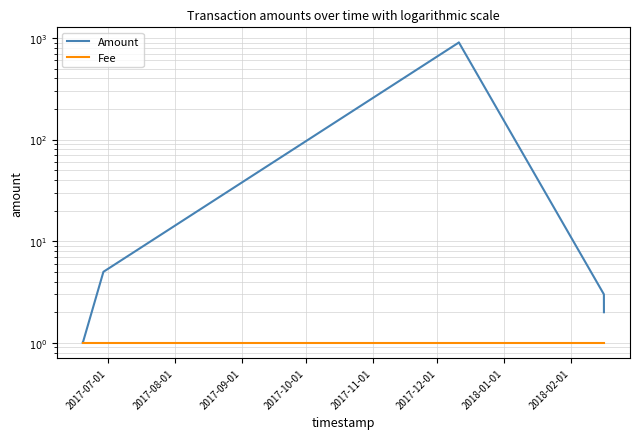

Reading left to right, extract all data points from this chart.

Amount: 1	1	1	5	901	905	3	2
Fee: 1	1	1	1	1	1	1	1